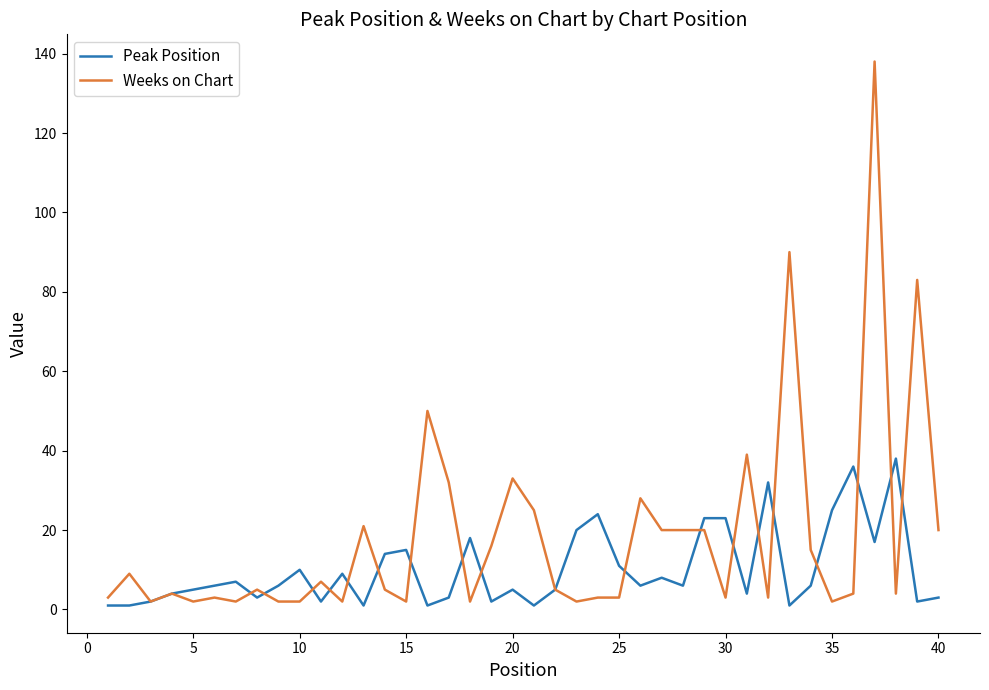

Which series has the widest spread of values?

Weeks on Chart